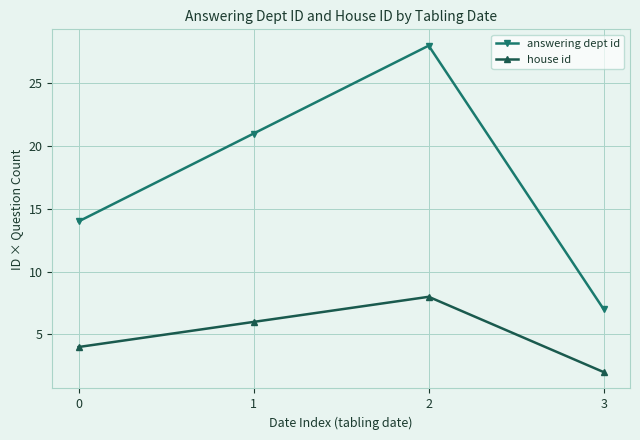

True or false: answering dept id and house id cross at least once.

False